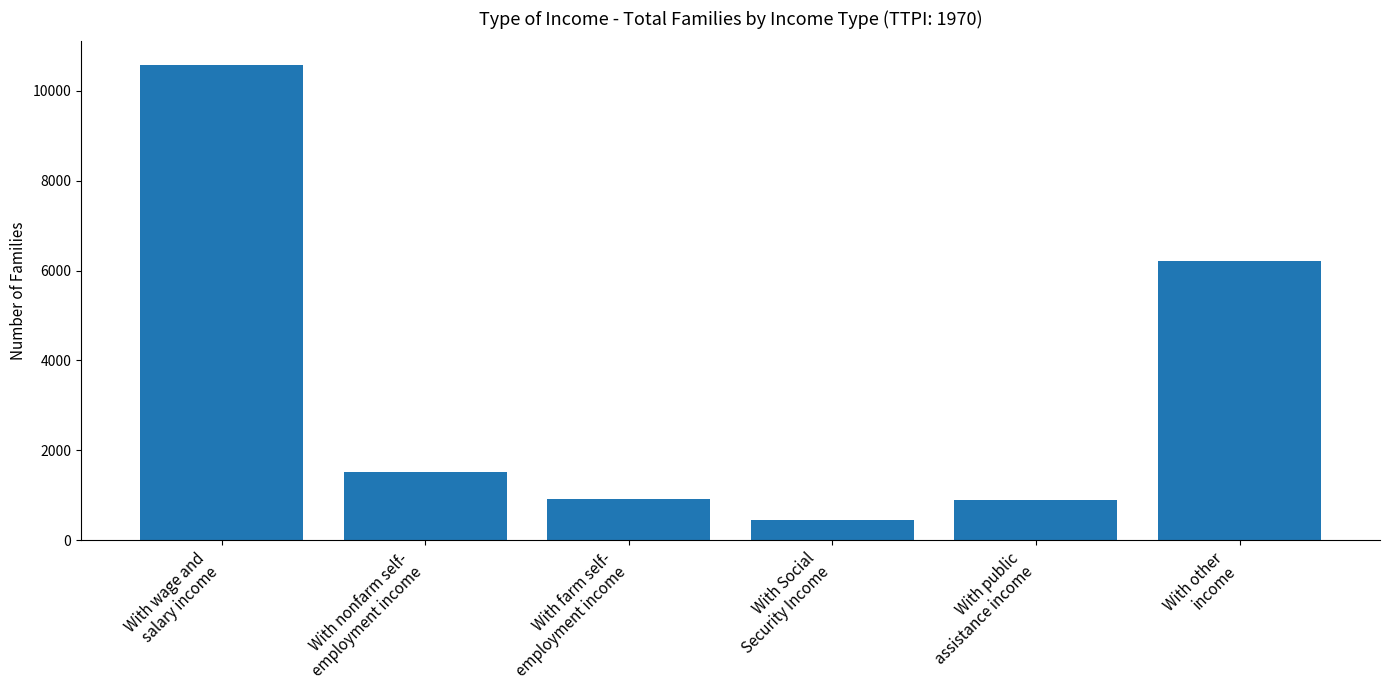

What is the smallest value displayed?

454